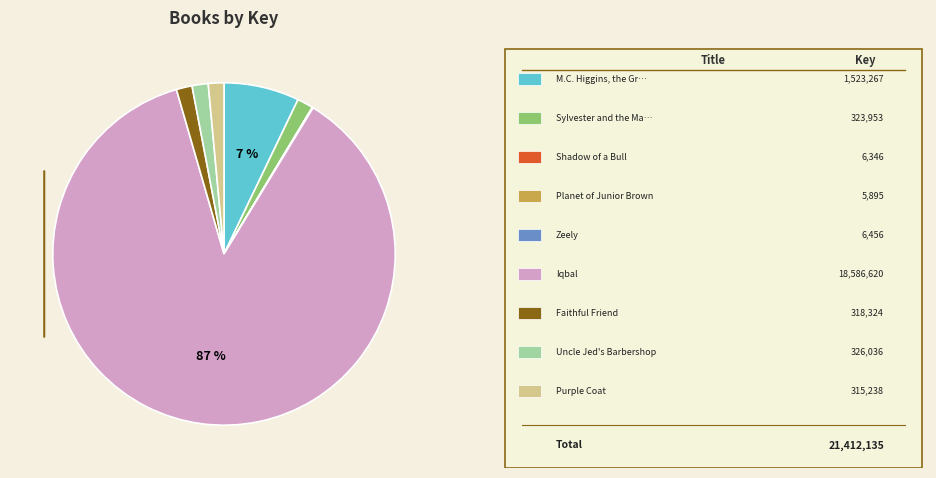

To the nearest percent, what is the difference between the largest and smallest slice percentages?

87%